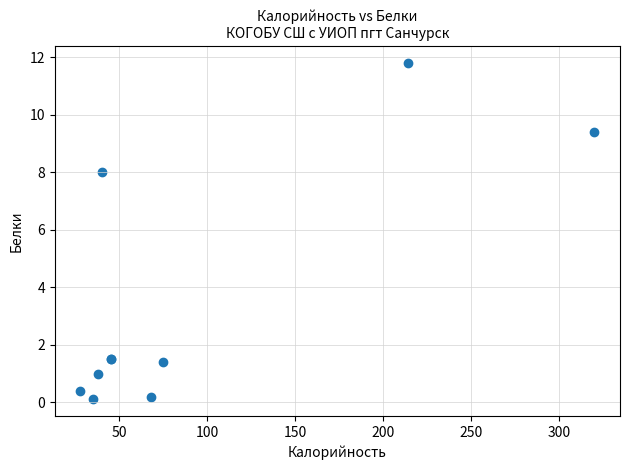

What Y value in the scatter plot is closest to 5?

8.0